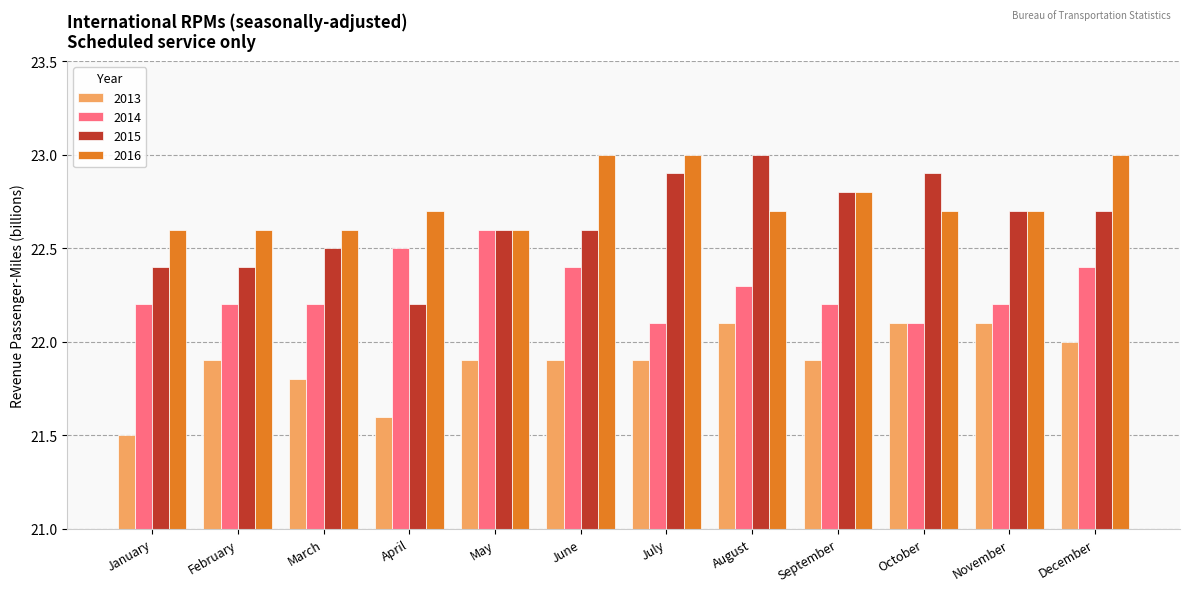

What is the value of the 2015 bar at the 11th from the left?

22.7